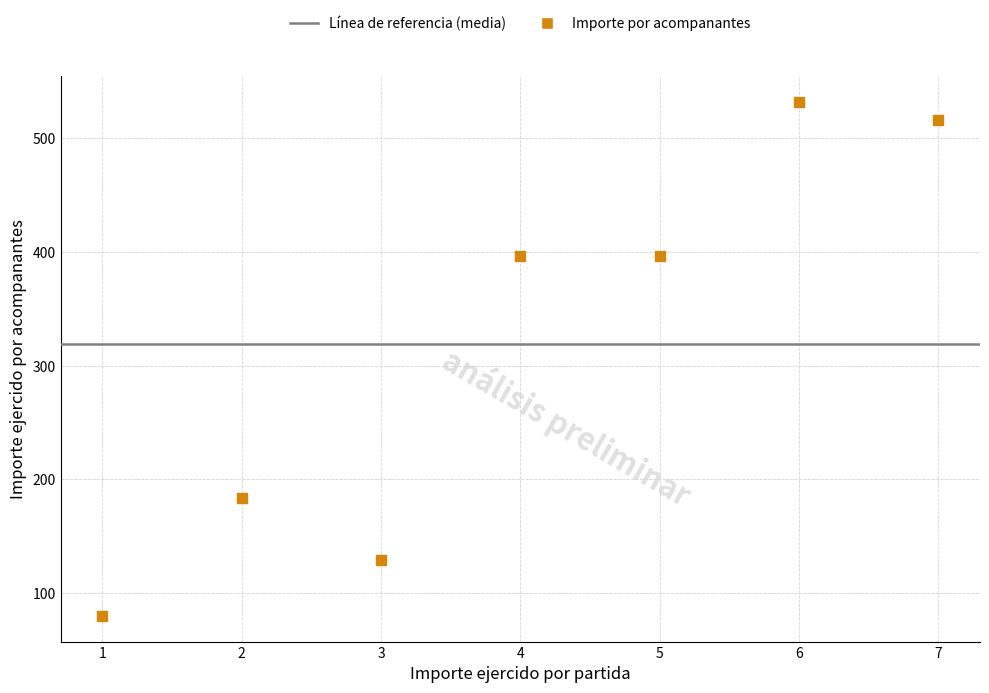

What is the range of Y values (max minus min)?

452